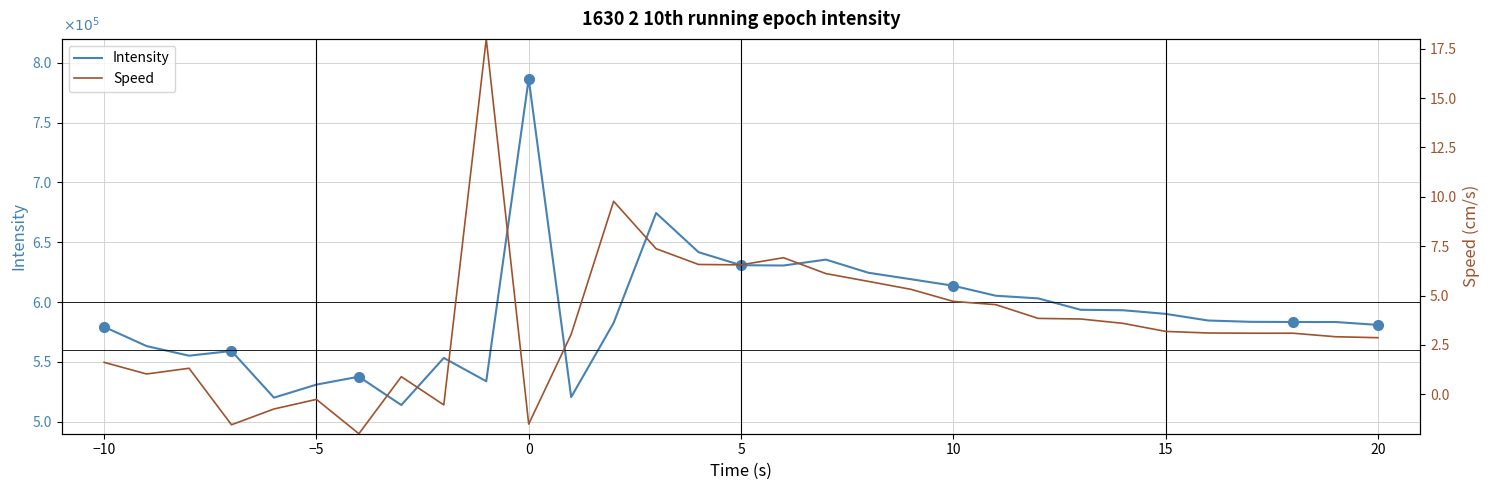

Rank the series by their average value, from lowest to highest.

Speed, Intensity